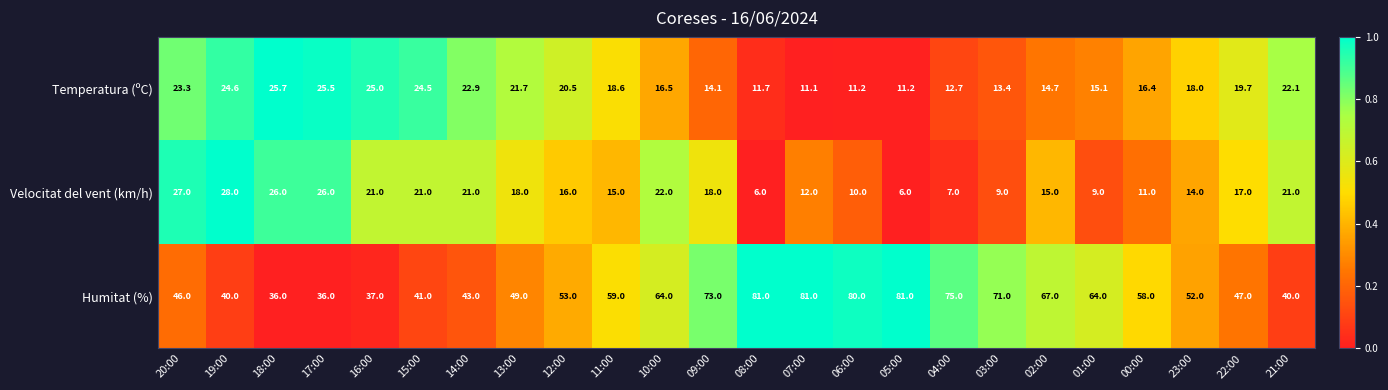

At 13:00, list the series in order from smallest to largest.

Velocitat del vent (km/h), Temperatura (ºC), Humitat (%)